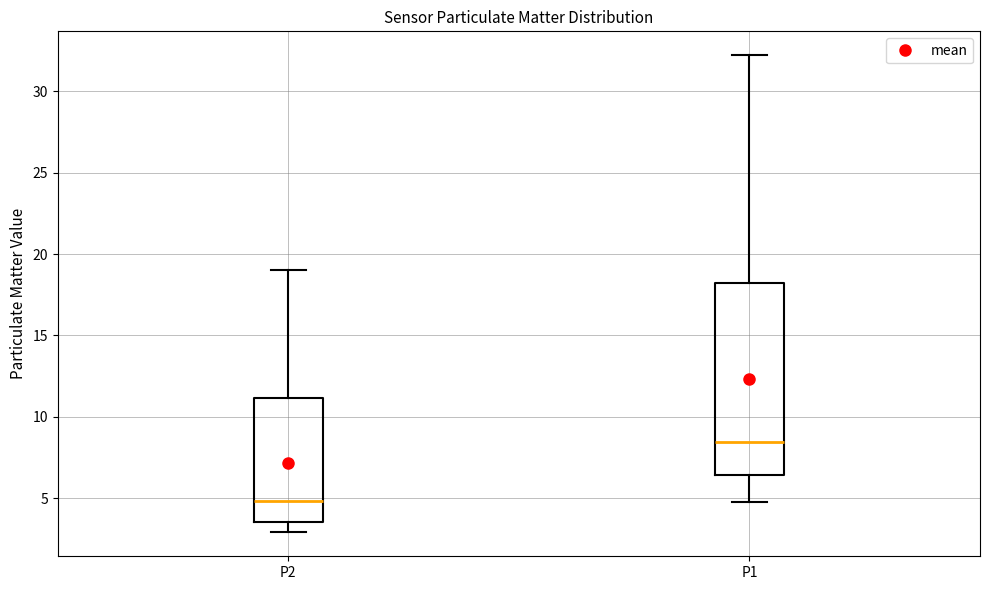

Which box has the lowest median line?

P2